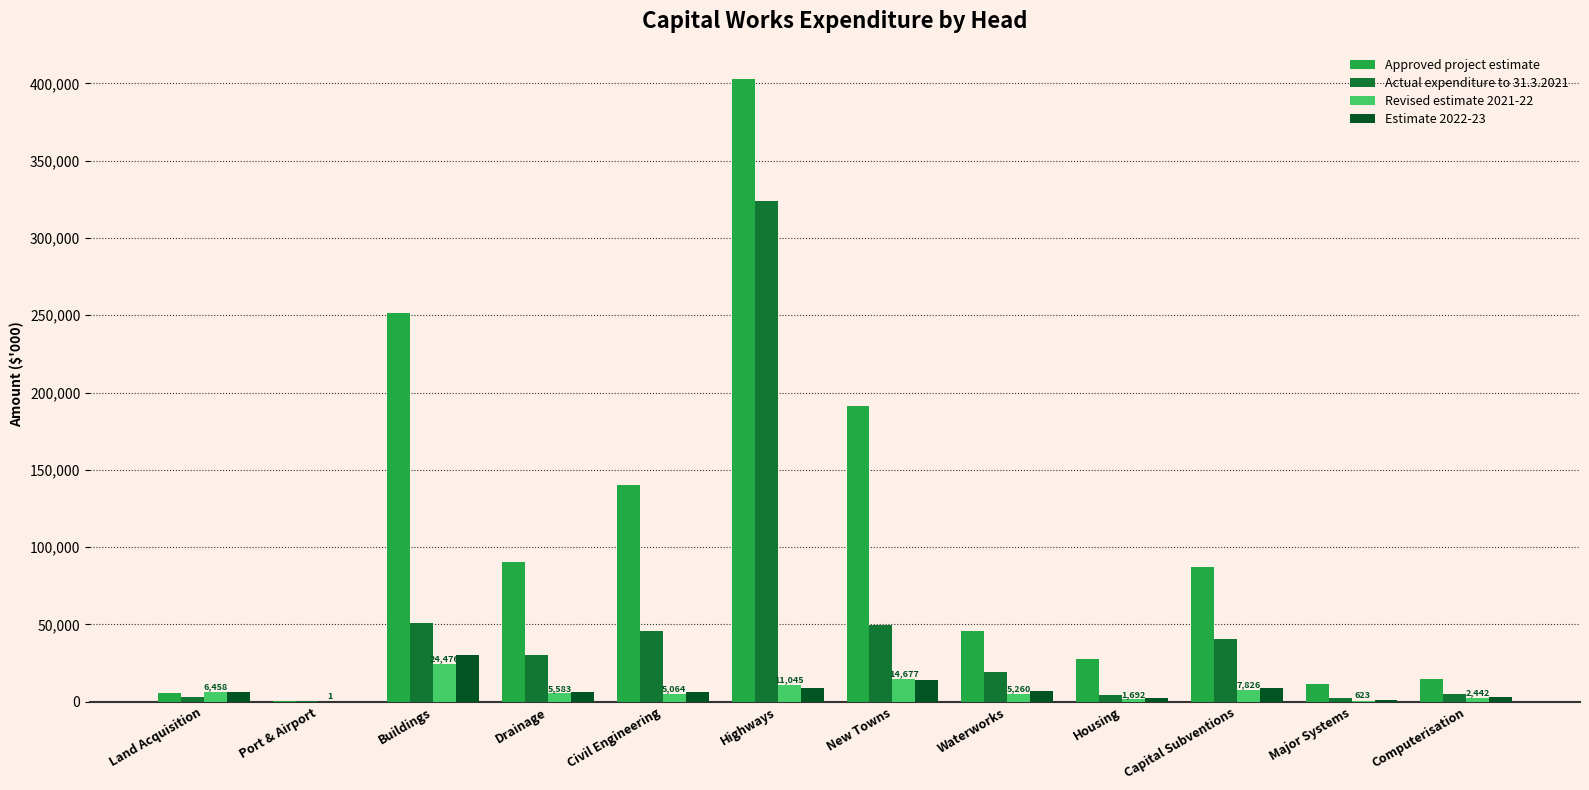

Between Civil Engineering and Housing, which series saw the biggest shift?

Approved project estimate